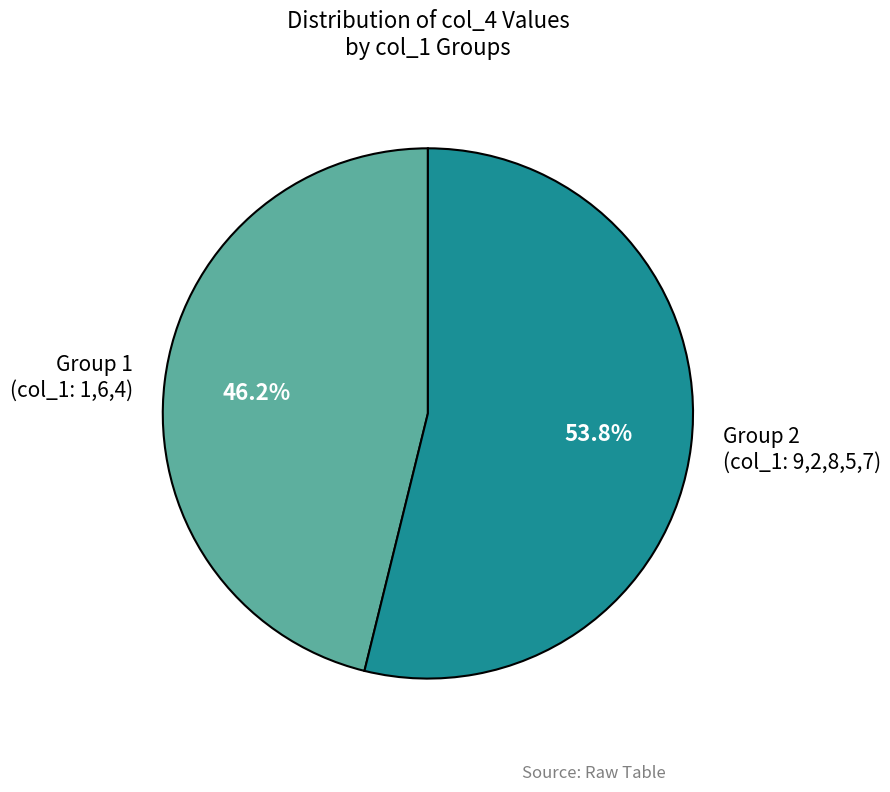

Does Group 2 (col_1: 9,2,8,5,7) represent more than half of the total?

Yes